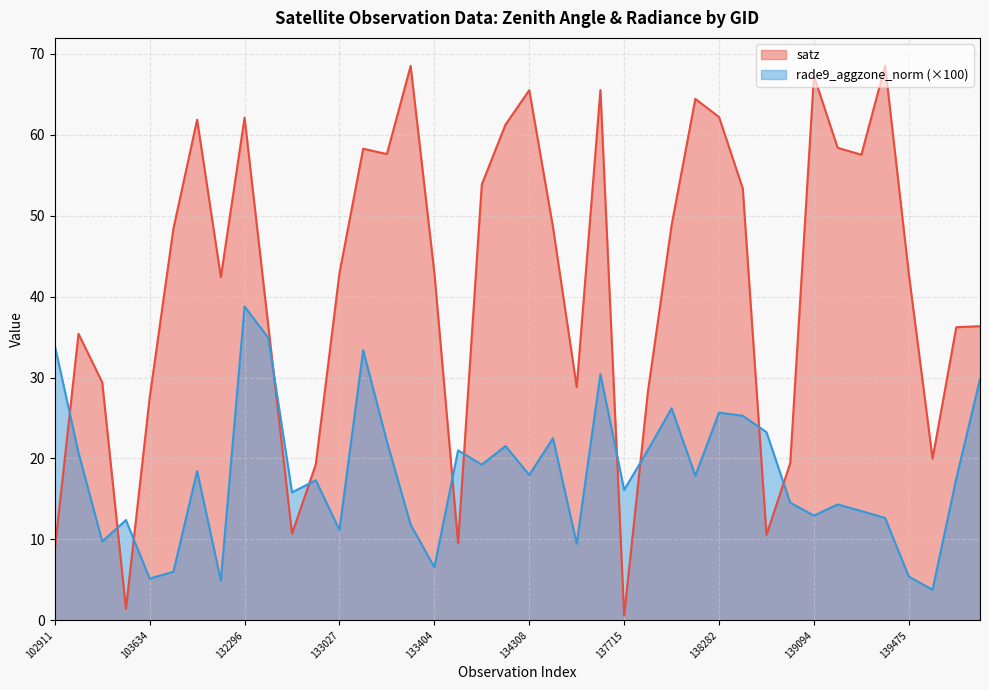

List the series in order of their overall mean, highest first.

satz, rade9_aggzone_norm (×100)